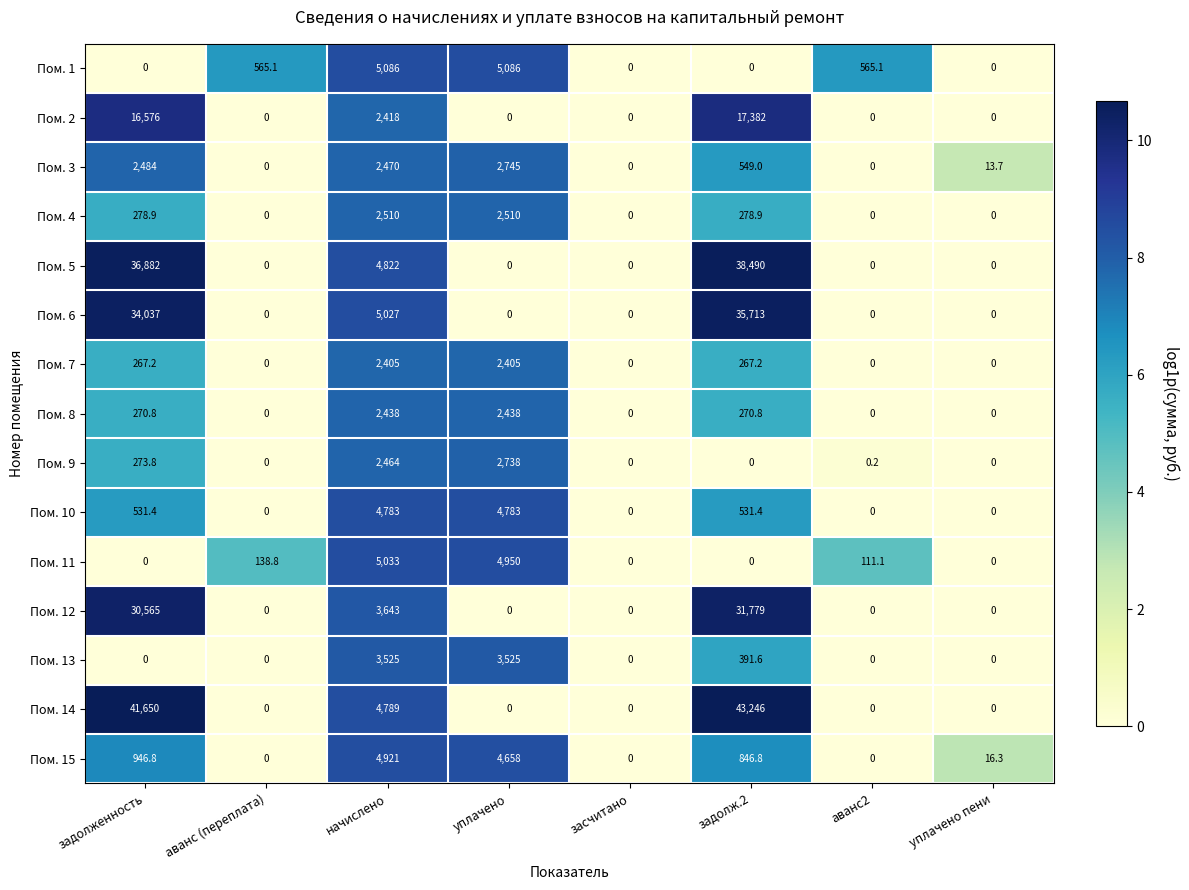

List the series in order of their peak value, highest first.

Пом. 14, Пом. 5, Пом. 6, Пом. 12, Пом. 2, Пом. 1, Пом. 11, Пом. 15, Пом. 10, Пом. 13, Пом. 3, Пом. 9, Пом. 4, Пом. 8, Пом. 7